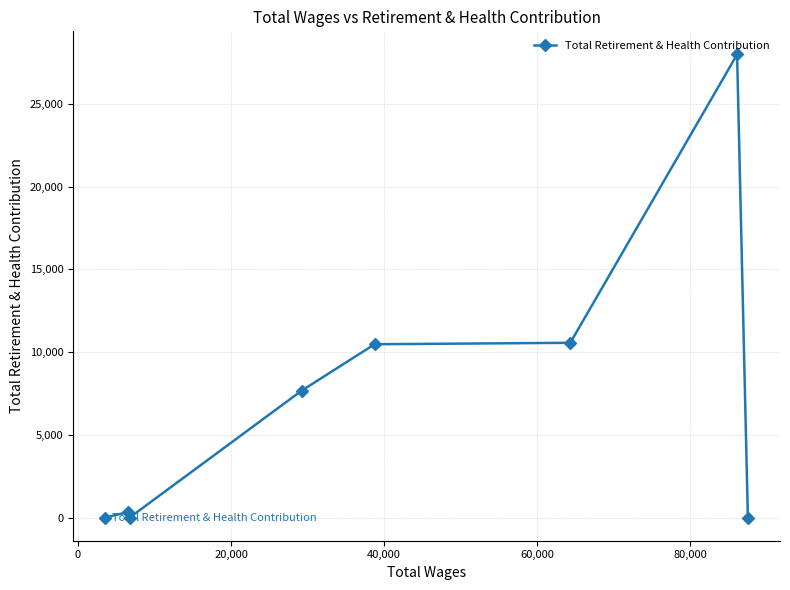

What is the greatest value displayed?

27992